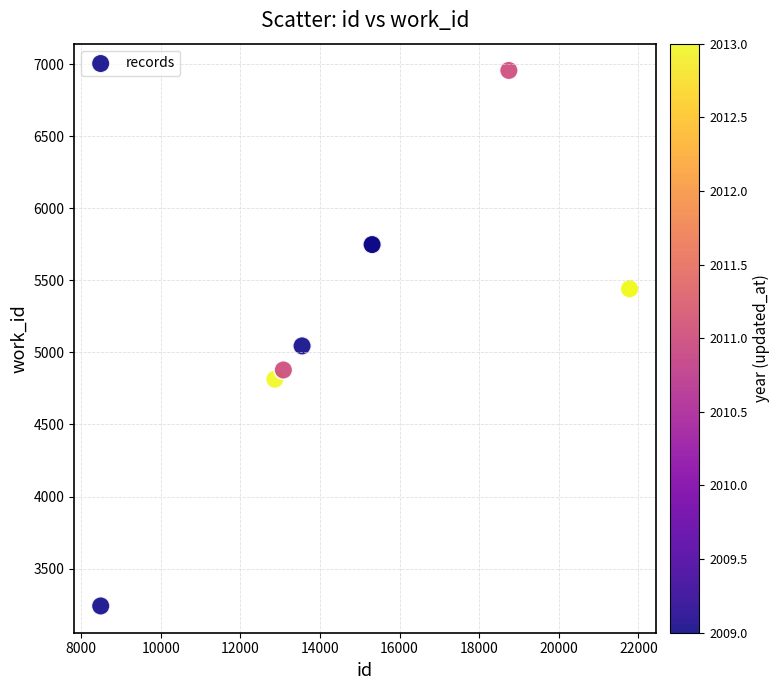

What Y value in the scatter plot is closest to 5098?

5045